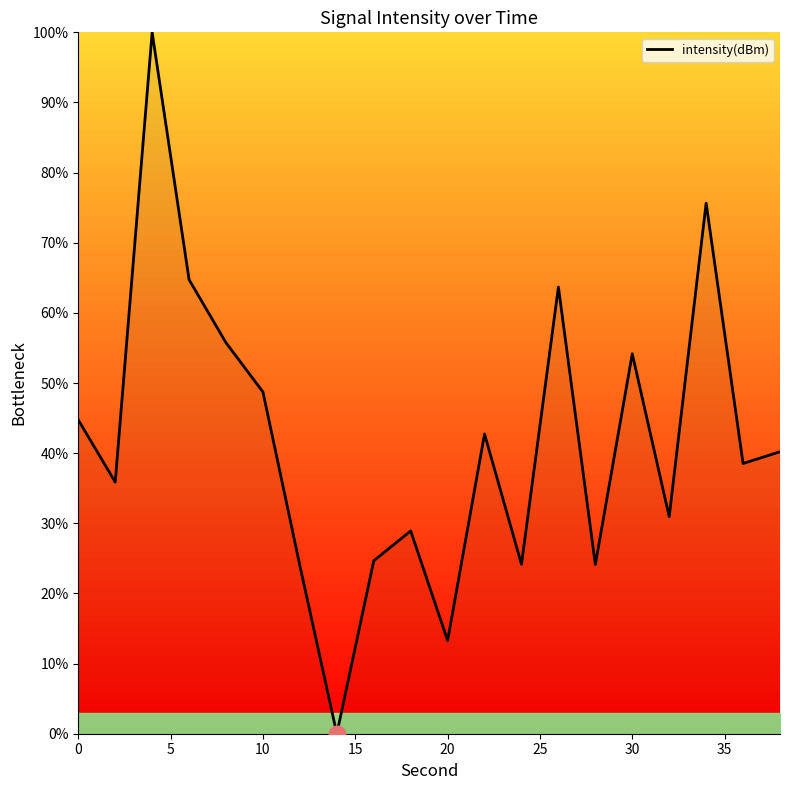

What is the difference between the maximum and minimum values?

100.0